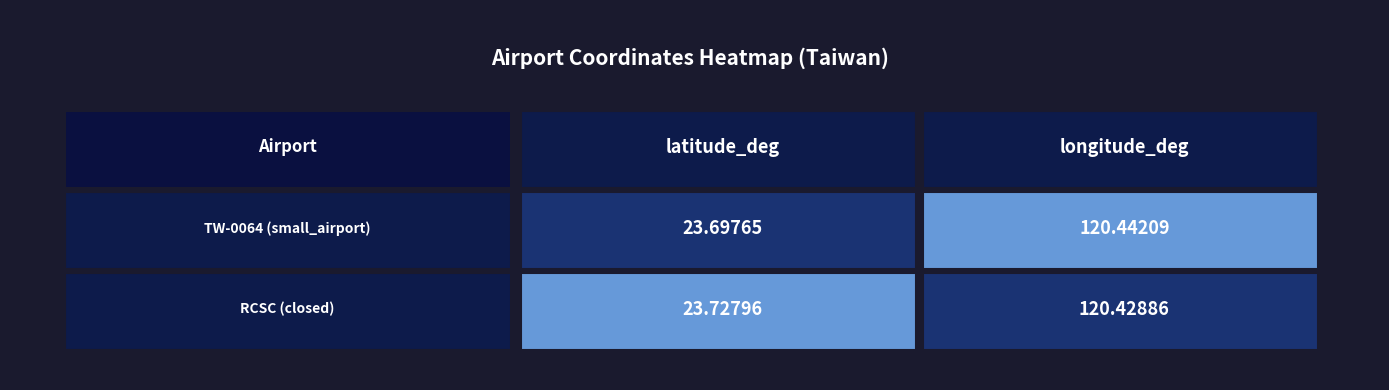

At how many categories does at least one series exceed 37?

1